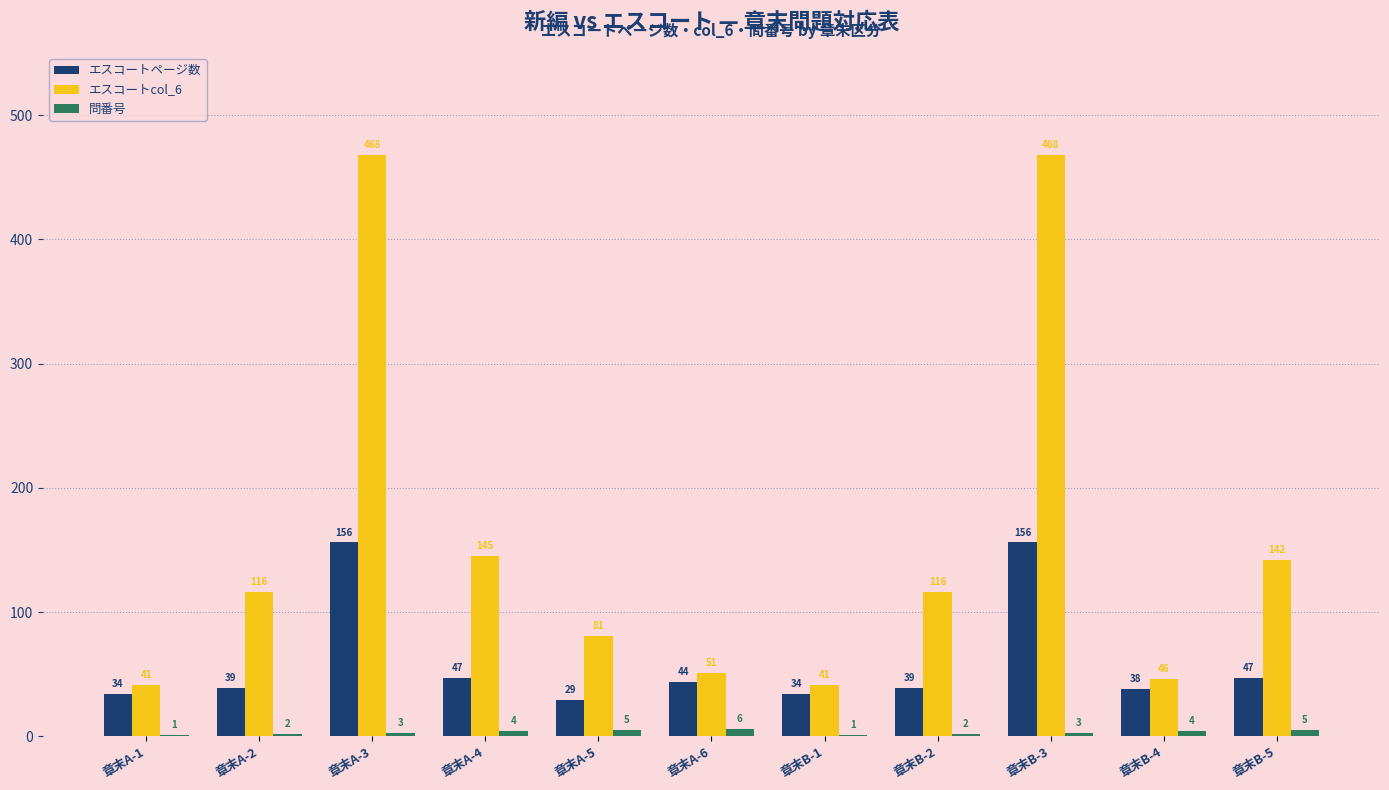

Which series has the largest total across all categories?

エスコートcol_6